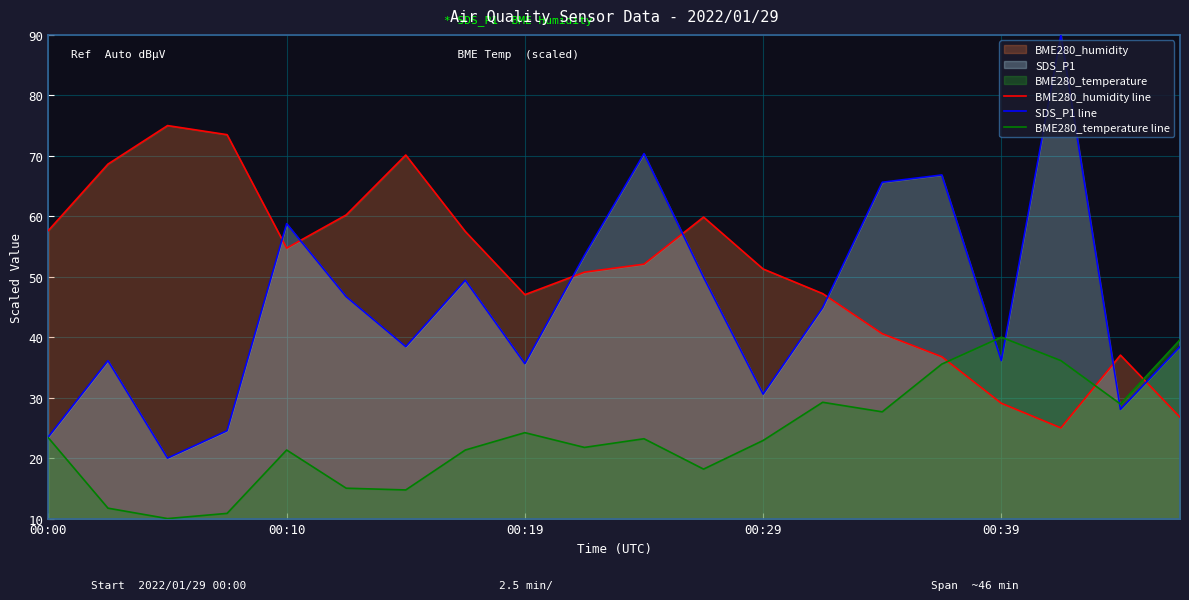

Which category has the highest value across all series?

17